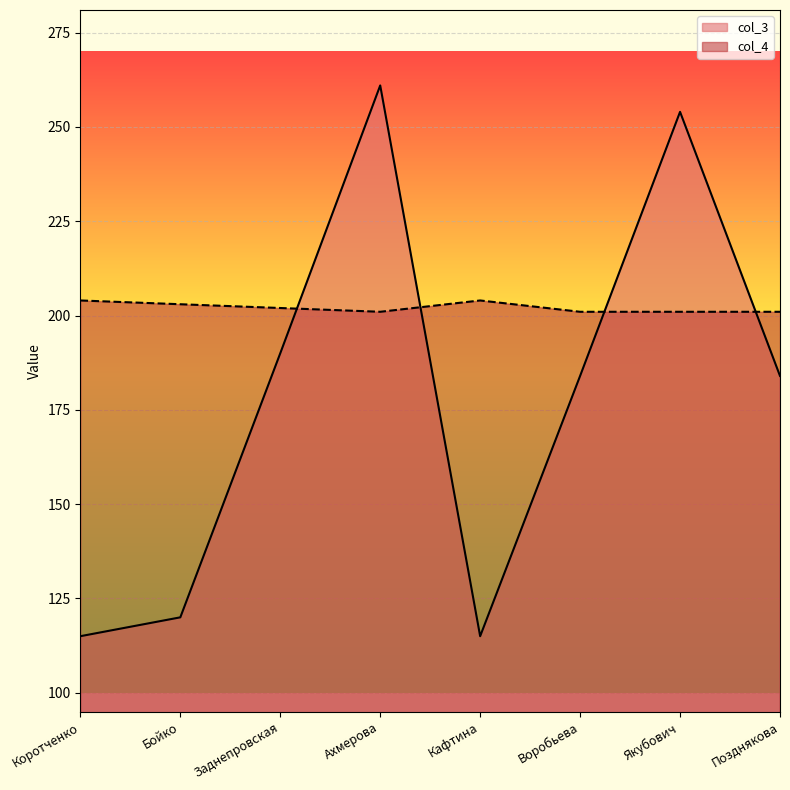

How many data points in col_3 are above 184?

3